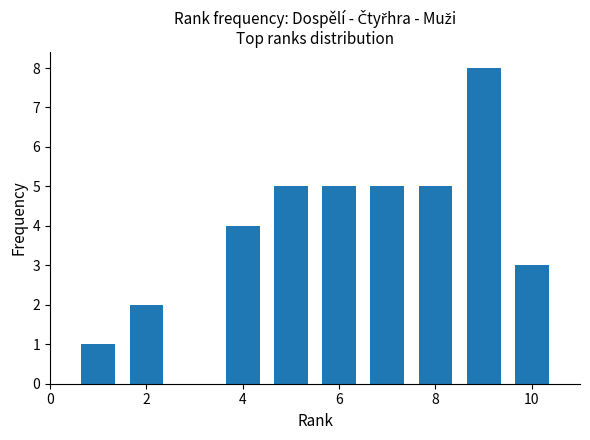

What is the maximum value shown in the chart?

8